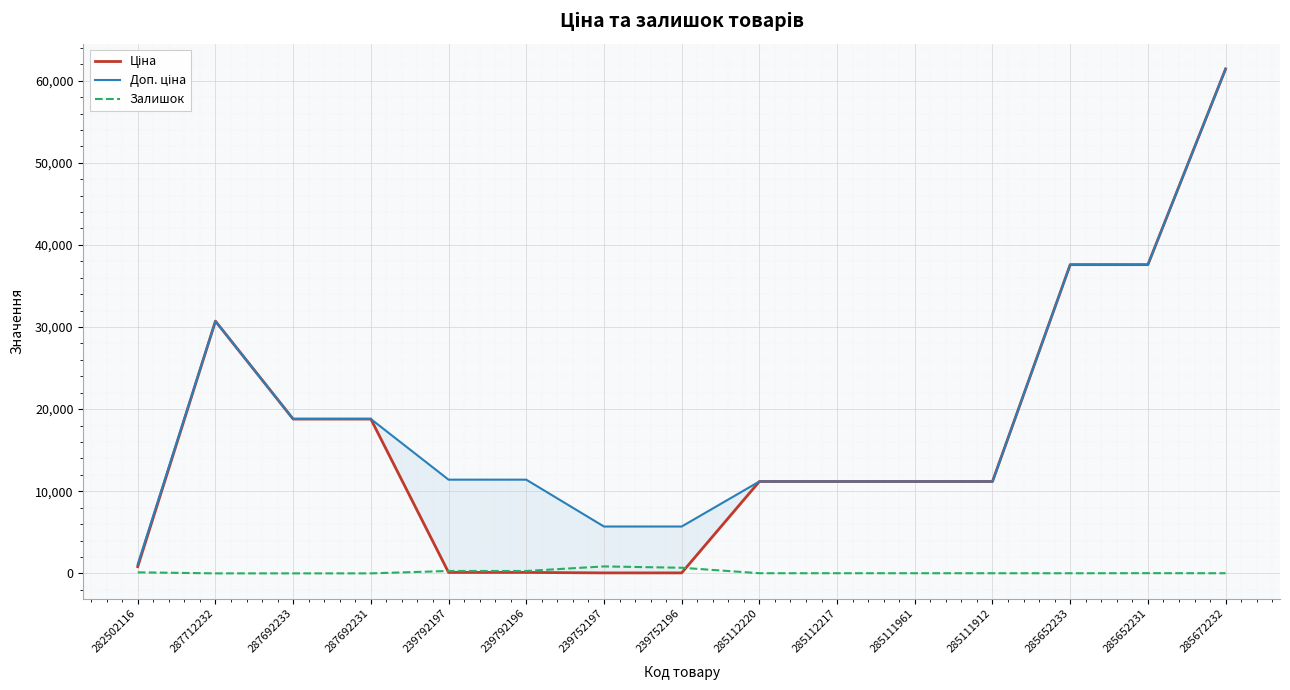

Is the value of Доп. ціна at 239752197 greater than the value of Залишок at 287692233?

Yes